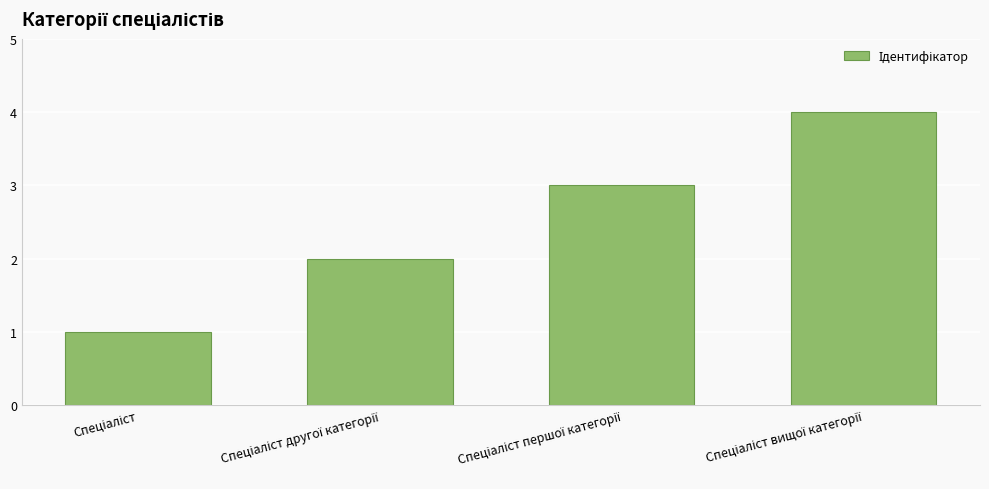

What is the maximum value shown in the chart?

4